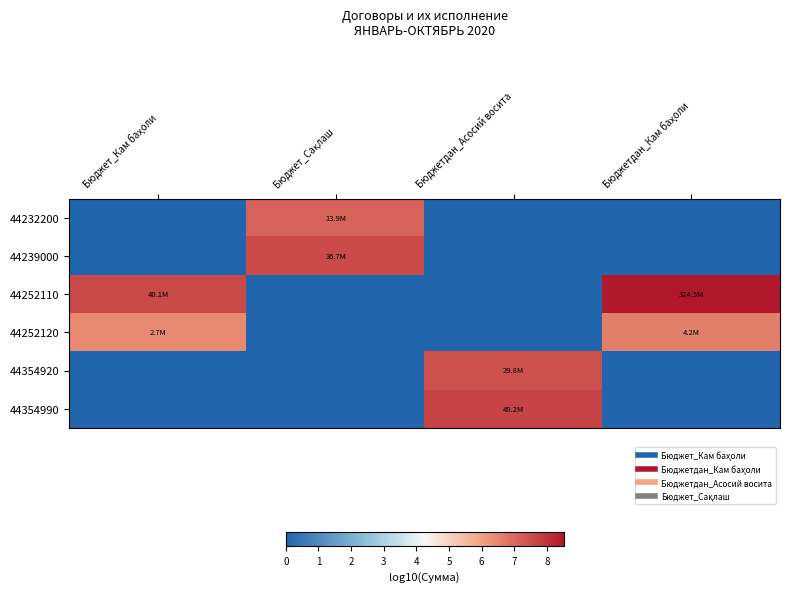

Rank the series at Бюджет_Сақлаш from highest to lowest value.

44239000, 44232200, 44252110, 44252120, 44354920, 44354990